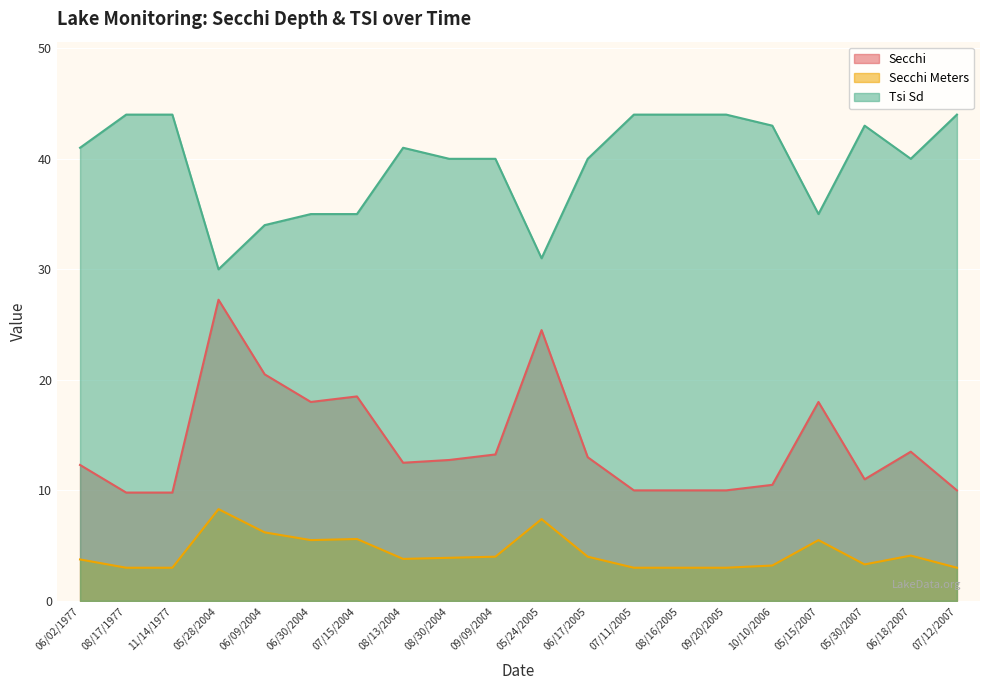

What is the label of the 13th point from the left?

07/11/2005